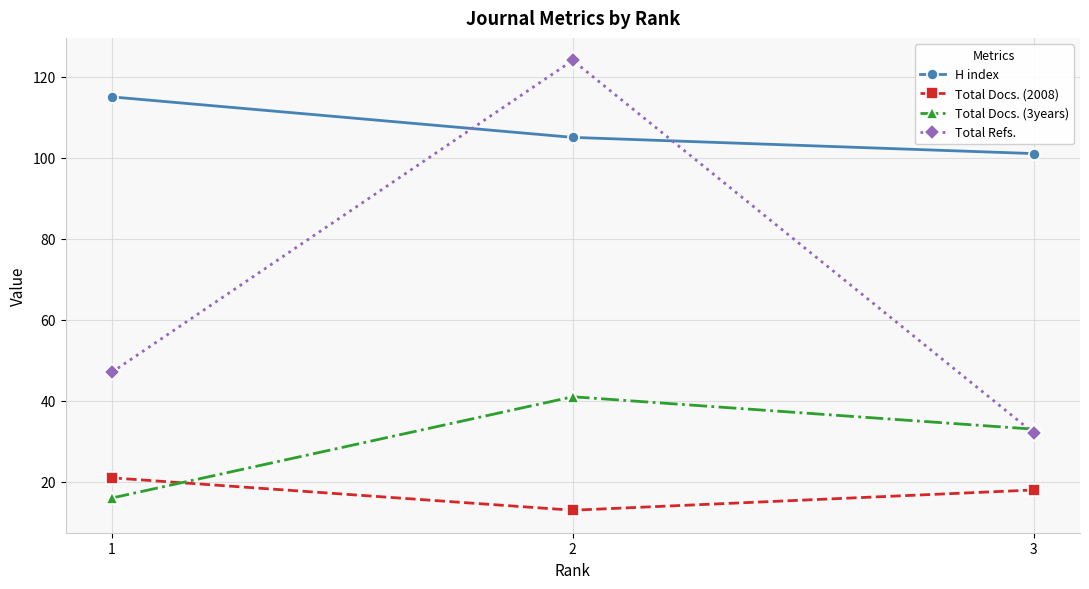

The Total Refs. series shows 66 at 2. True or false?

False